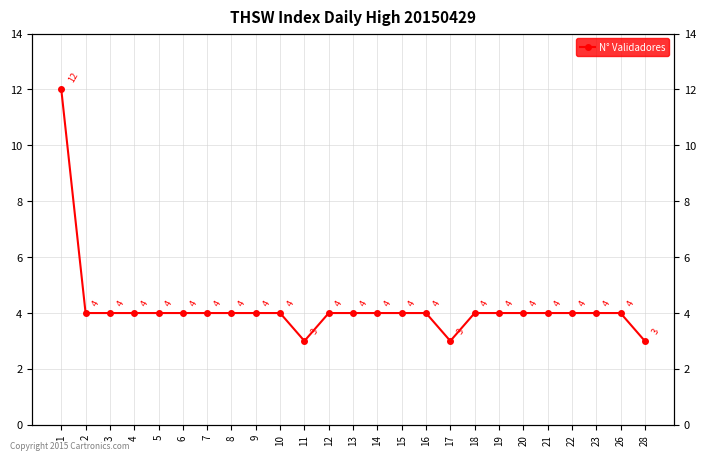

Count the number of categories in the chart.

25